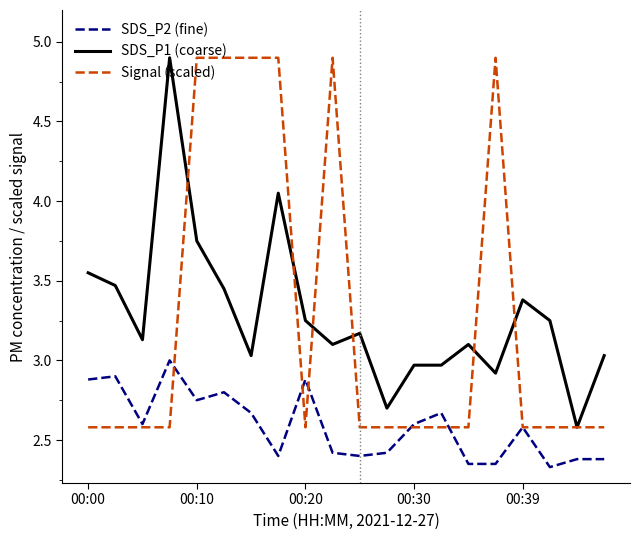

What is the lowest value of the SDS_P1 (coarse) series?

2.6